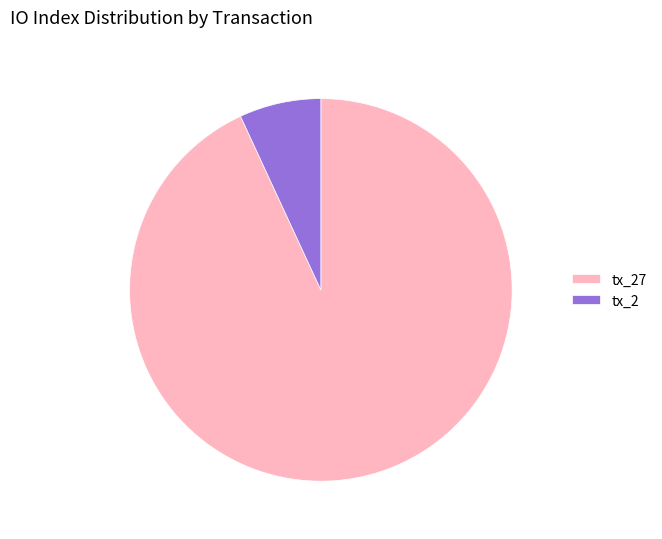

Approximately how many times larger is the value at tx_27 compared to tx_2?

13.5